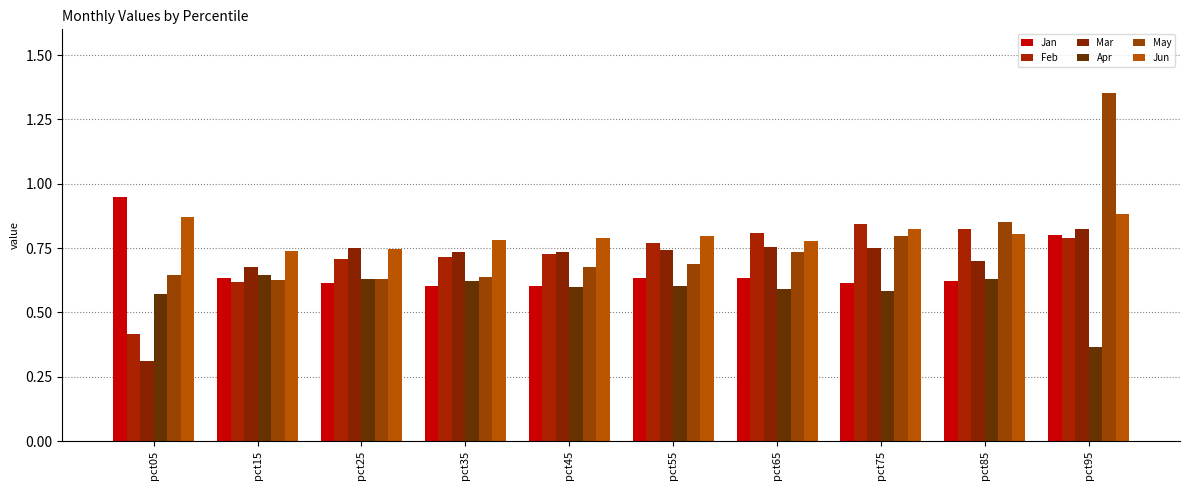

At which category is the sum across all series the highest?

pct95